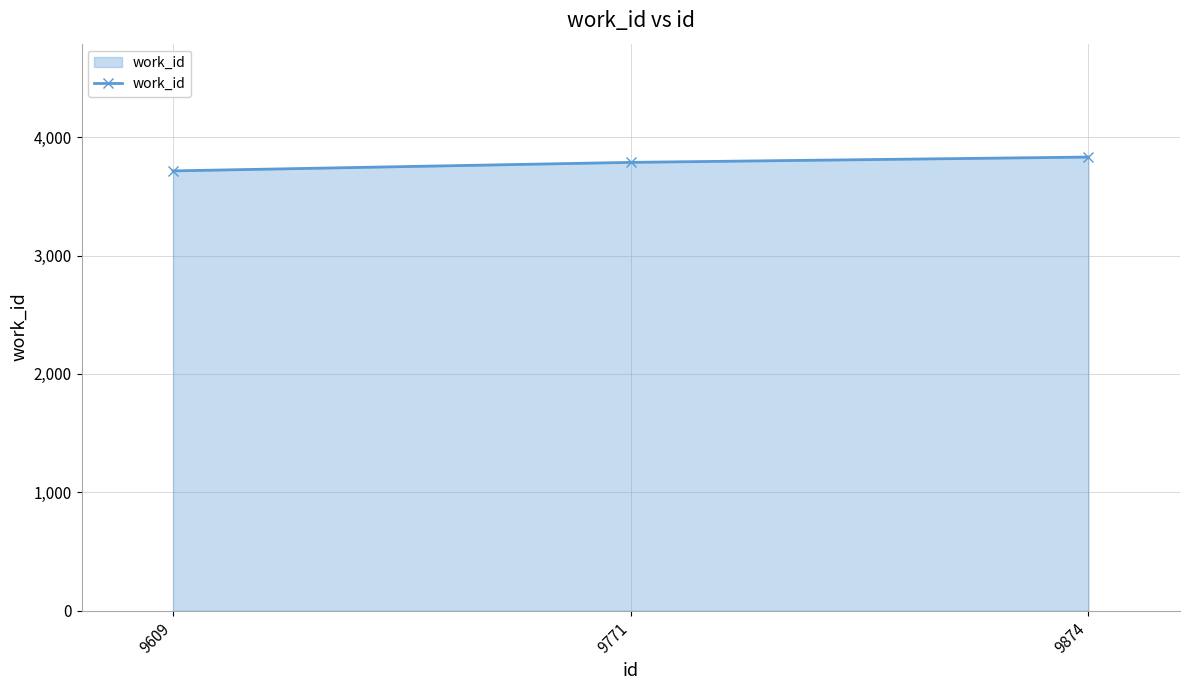

What is the sum of the values at 9874 and 9609?

7547